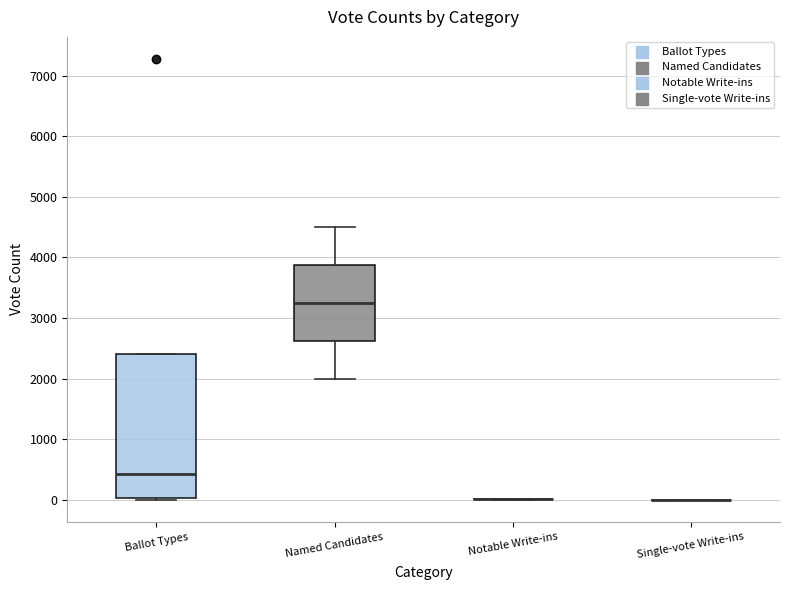

Reading left to right, transcribe this box plot: for each box, give where its median line is, the range the box spans, and where its two whiskers end, as read against the y-axis. The values are not printed on the chart, so give them approximately, as read against the axis.

Ballot Types: median 400, box 0 to 2400, whiskers 0 (just below the box's lower edge) to 2400
Named Candidates: median 3300, box 2600 to 3900, whiskers 2000 to 4500
Notable Write-ins: box collapsed to a line at 0, whiskers 0 to 0
Single-vote Write-ins: box collapsed to a line at 0, whiskers 0 to 0